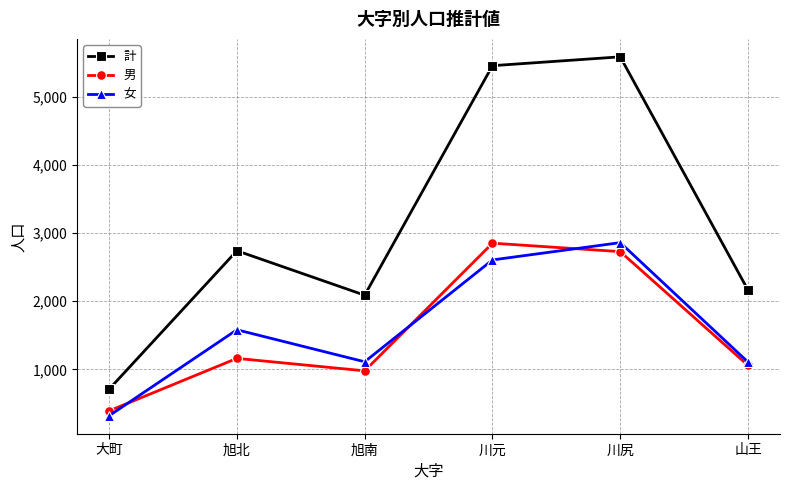

What is the difference between the maximum and minimum values in the 男 series?

2463